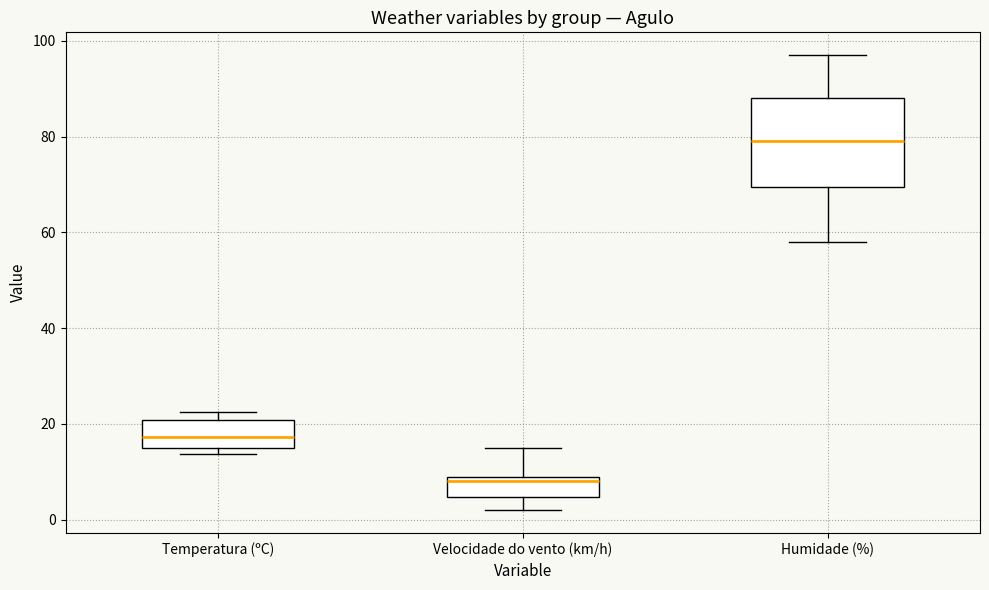

Which box is the tallest, from its lower edge to its upper edge?

Humidade (%)